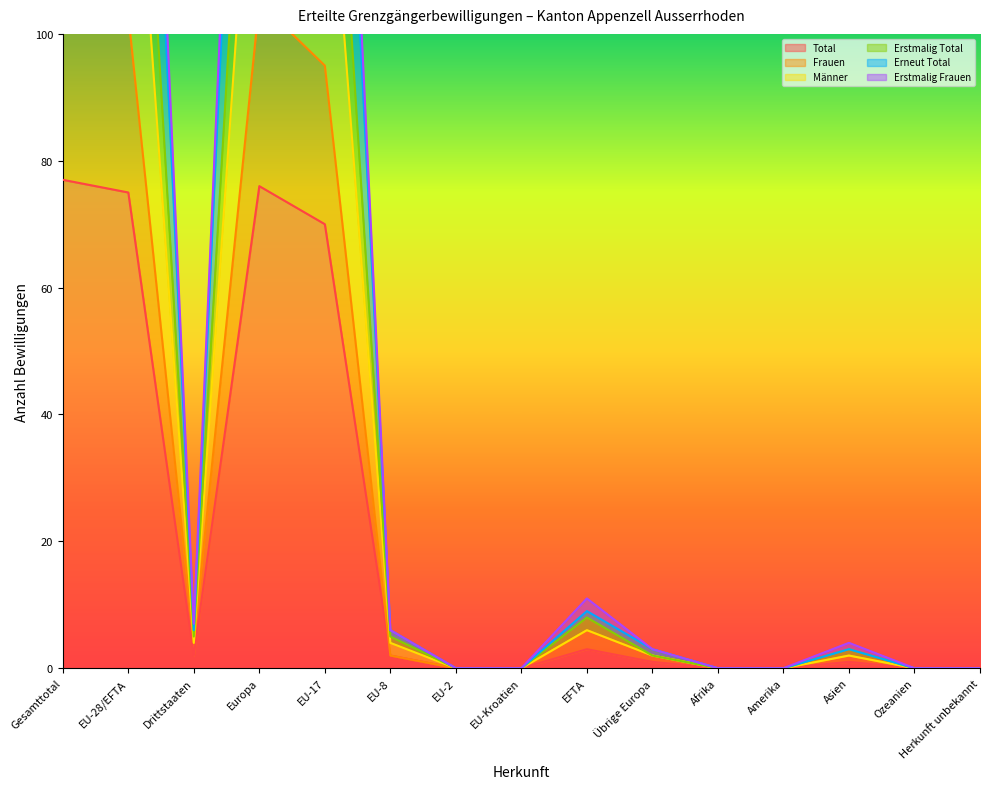

Is it true that Erneut Total equals 1 at Übrige Europa?

False